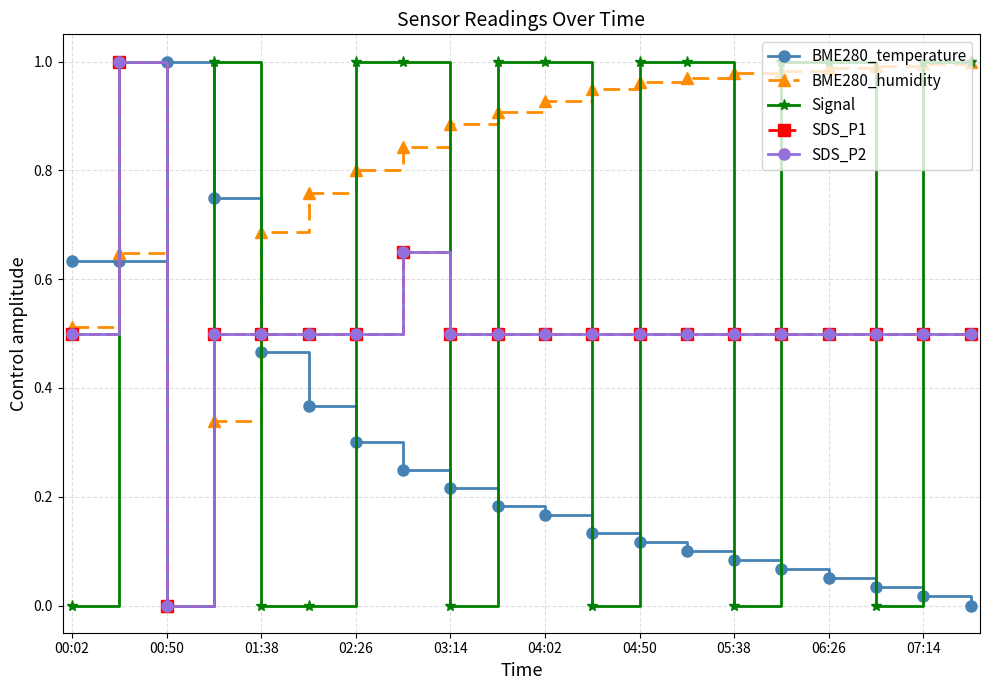

How many lines are shown in the chart?

5